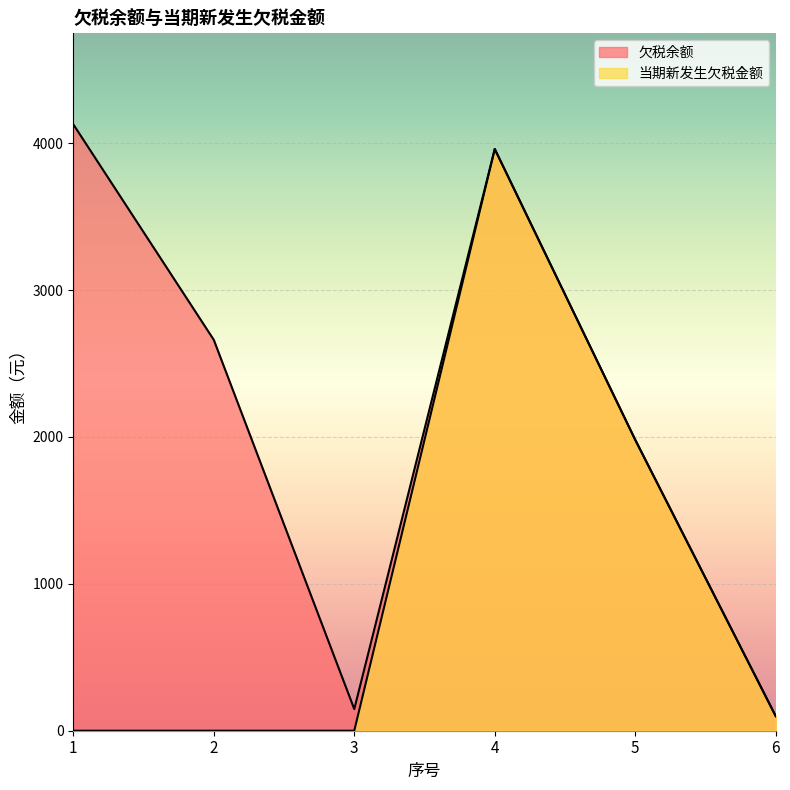

What is the value of the 欠税余额 point at the 6th from the left?

99.0